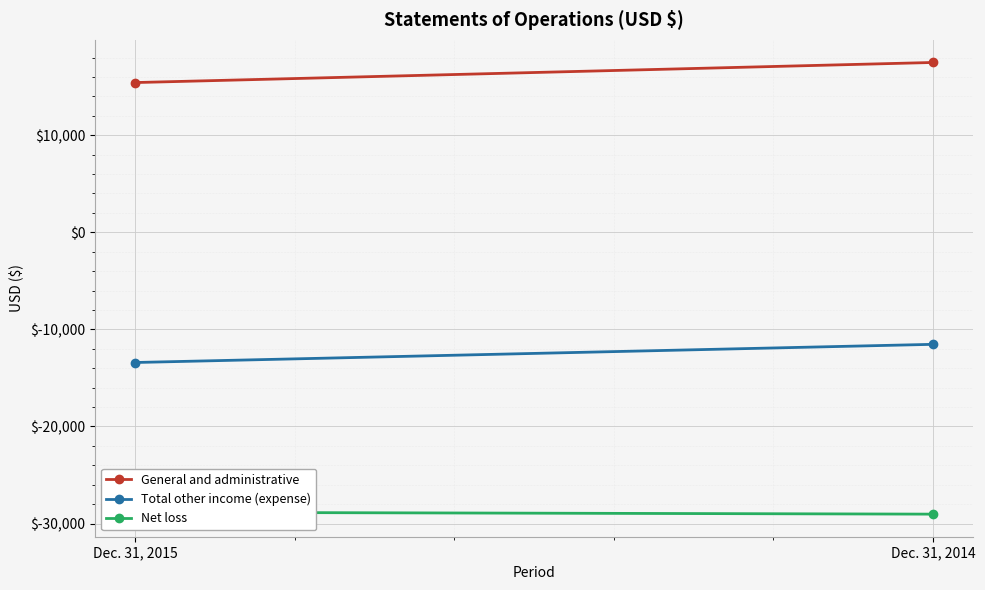

At which category does the chart reach its peak across all series?

Dec. 31, 2014